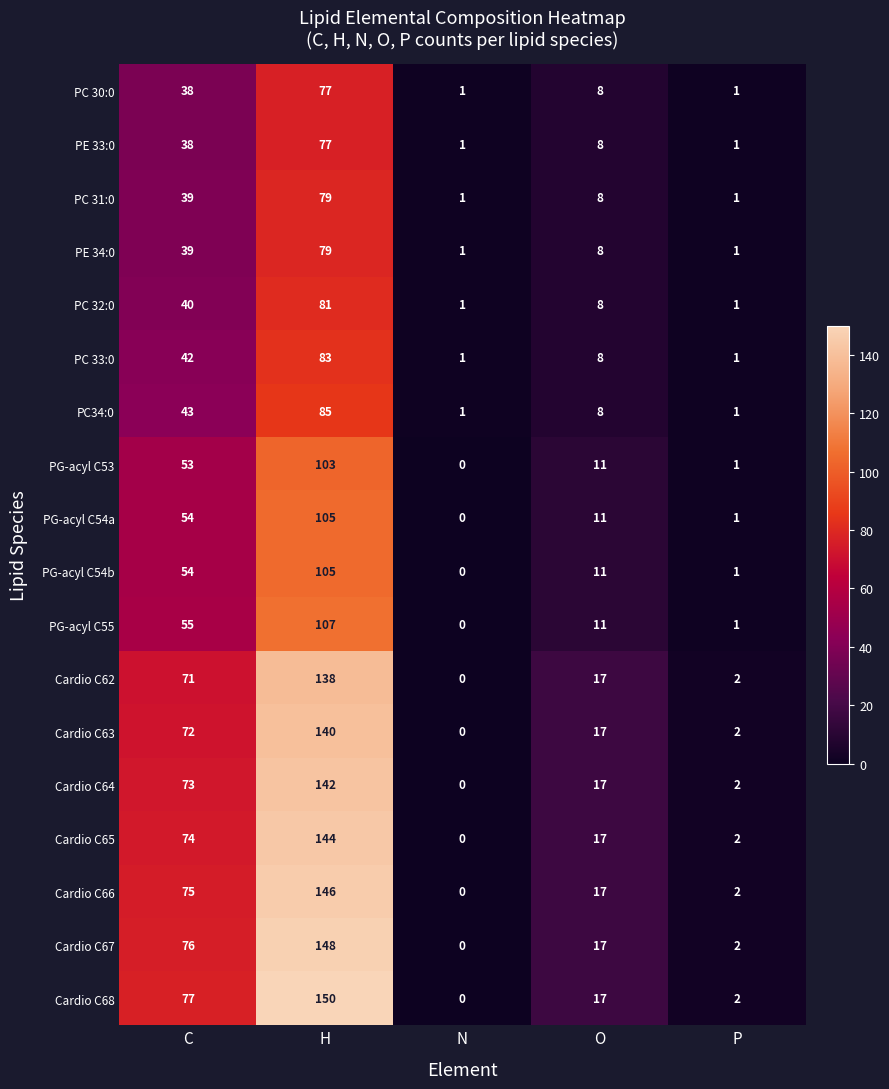

What is the difference between the second highest and minimum values in the Cardio C66 series?

75